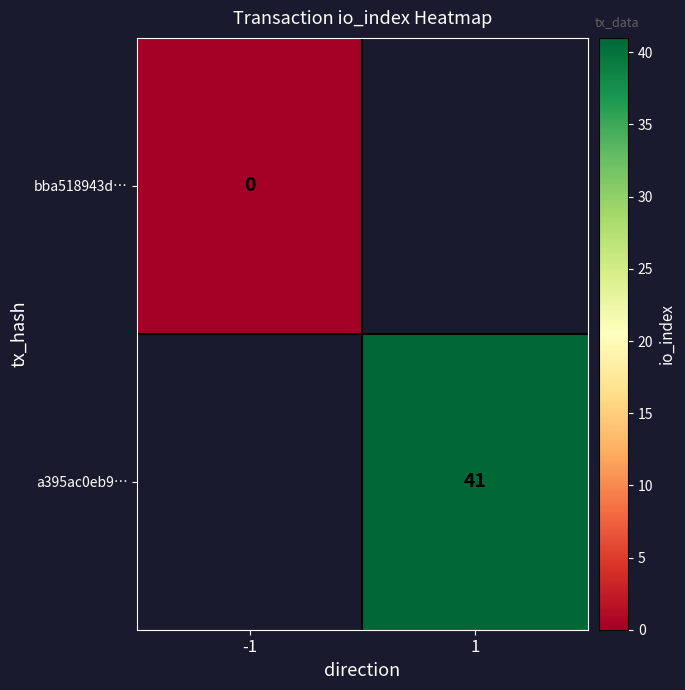

Is it true that a395ac0eb9… equals 22 at 1?

False